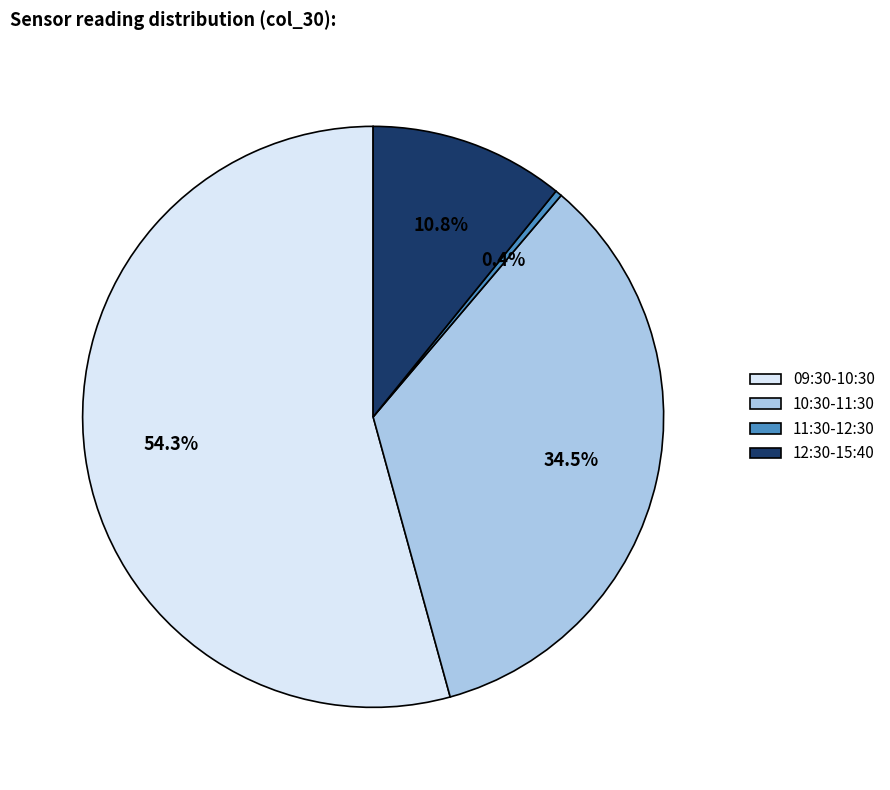

Which has a higher value, 09:30-10:30 or 11:30-12:30?

09:30-10:30